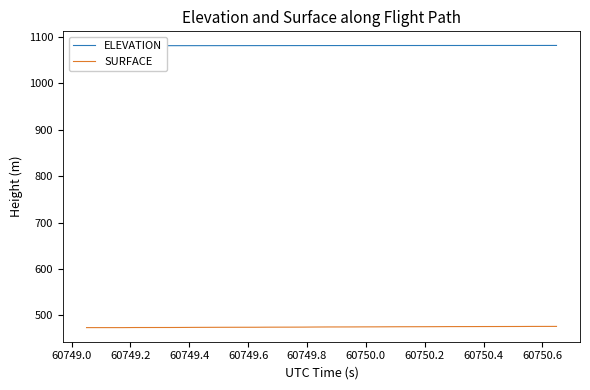

True or false: SURFACE and ELEVATION intersect in this chart.

False